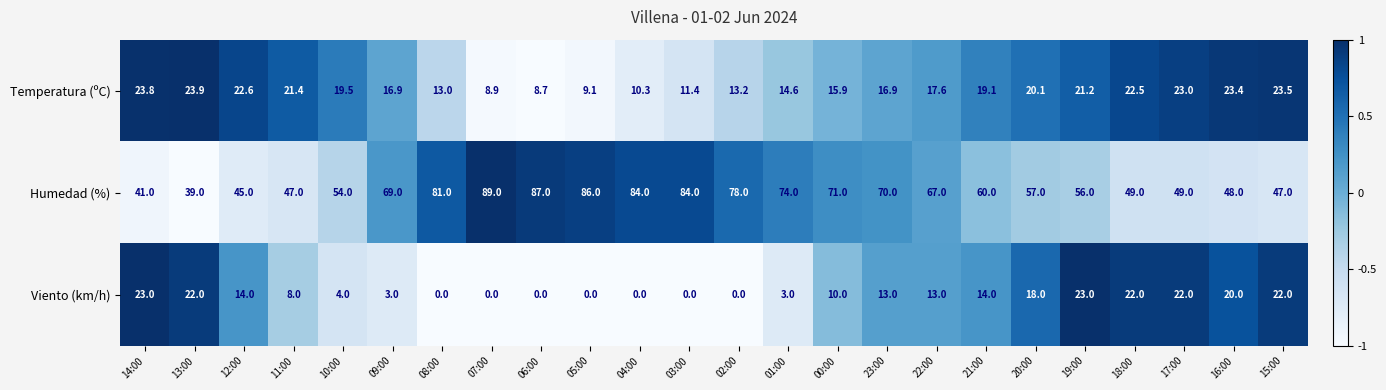

The Humedad (%) series shows 103.6 at 02:00. True or false?

False